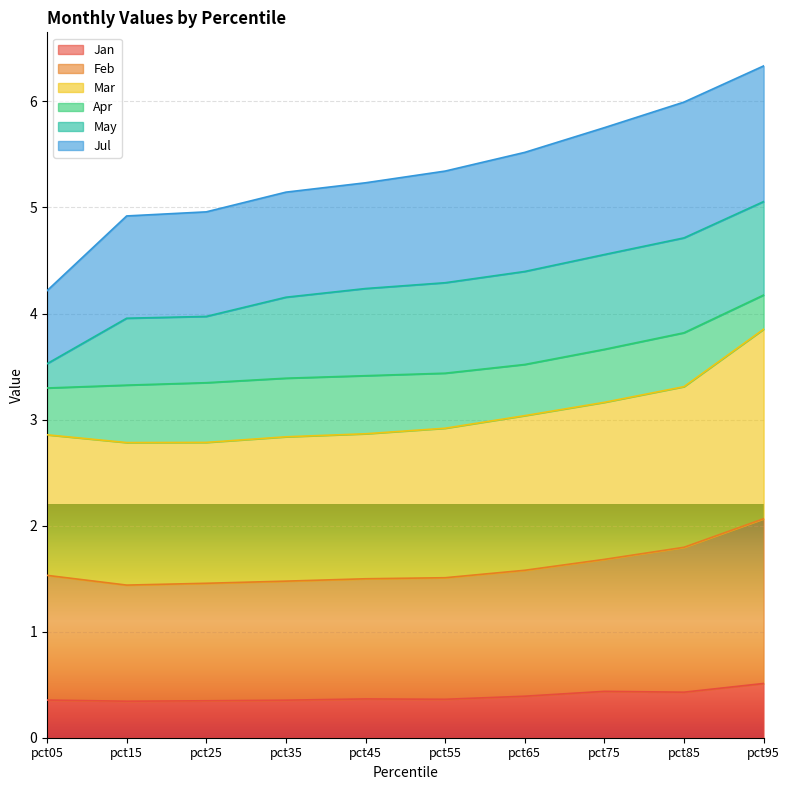

True or false: Mar has more than 0 points higher than both neighbors.

False